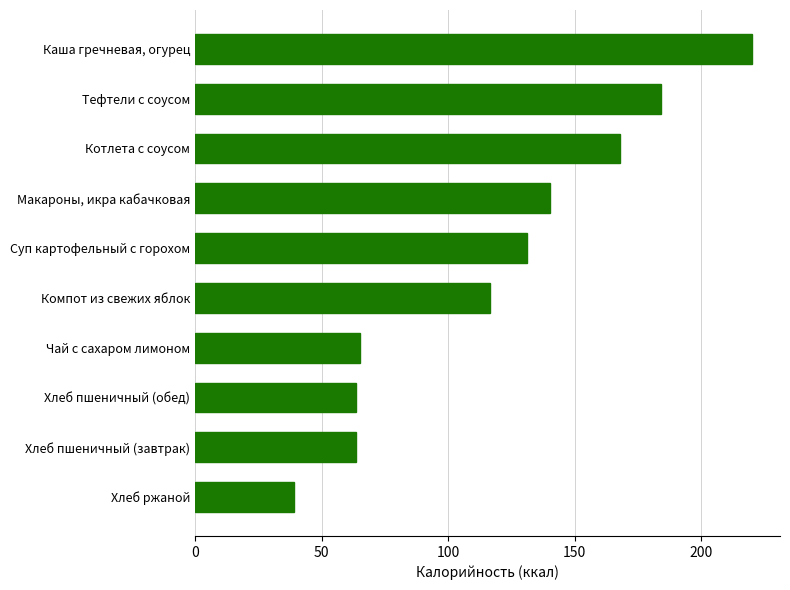

Which label corresponds to the largest value in the chart?

Каша гречневая, огурец